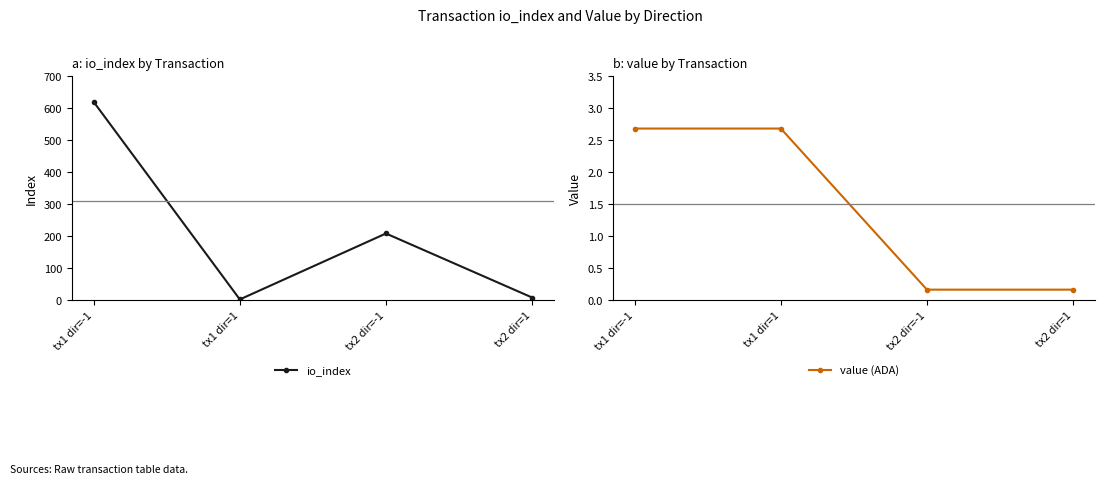

At tx2 dir=1, list the series in order from smallest to largest.

value (ADA), io_index